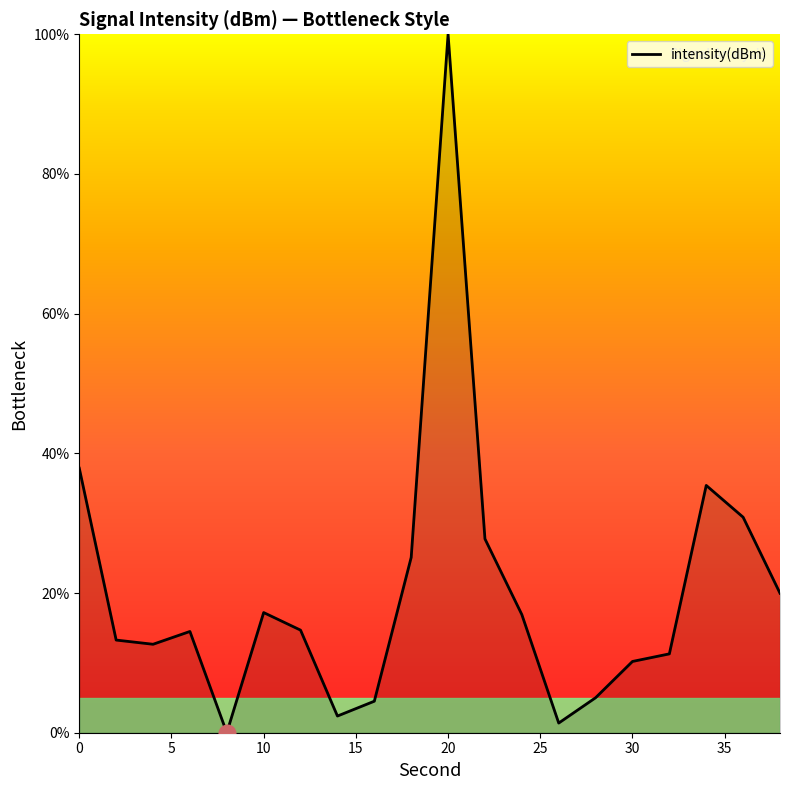

What is the maximum value shown in the chart?

100.0